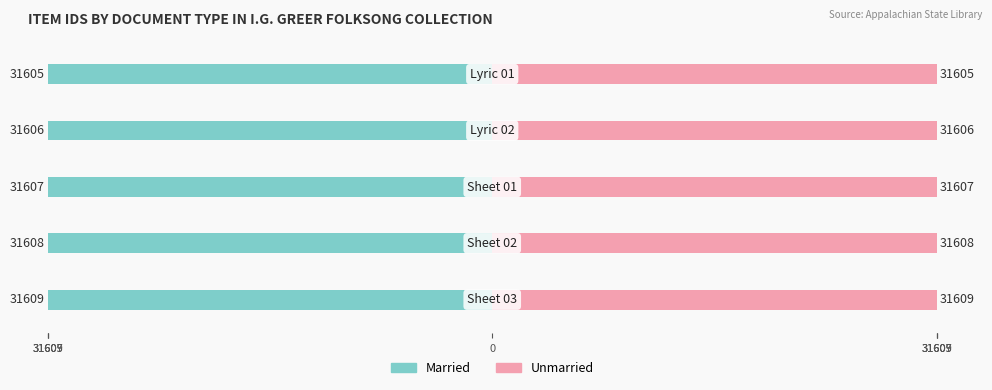

What is the sum of the Married values at 31609 and 31605?

-63214